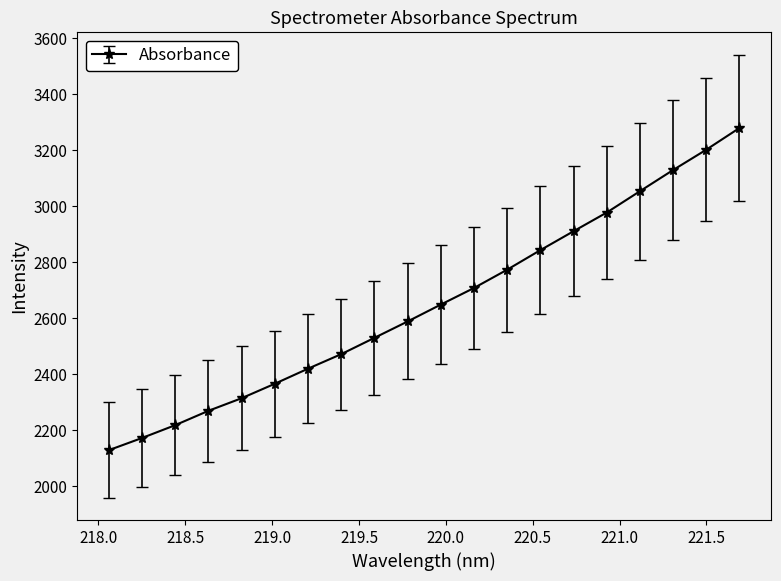

How many lines are shown in the chart?

1